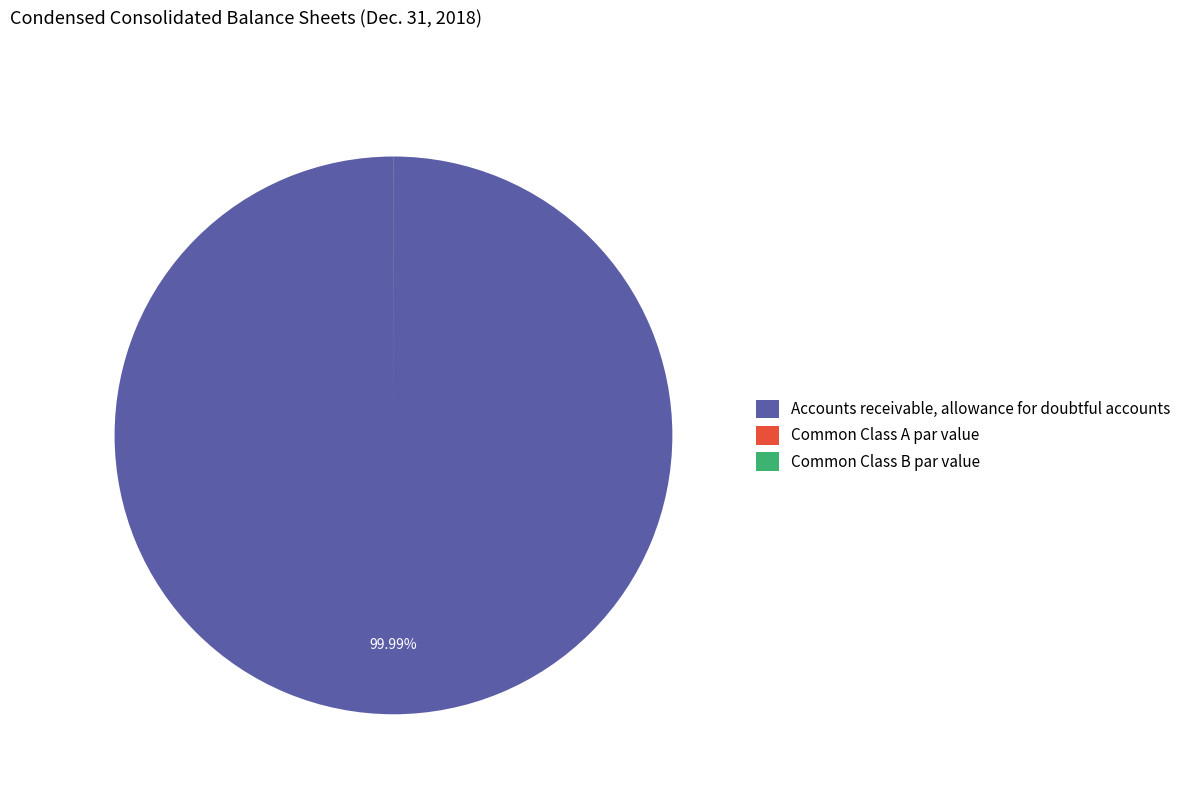

Which category has the biggest portion of the pie?

Accounts receivable, allowance for doubtful accounts